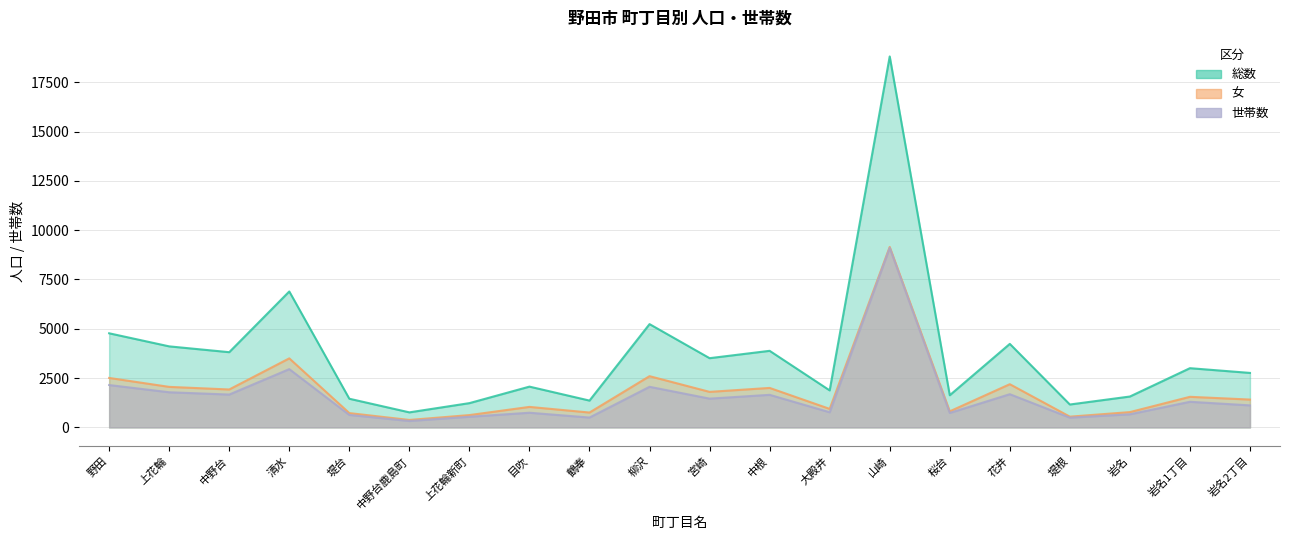

What is the minimum value for 世帯数?

326